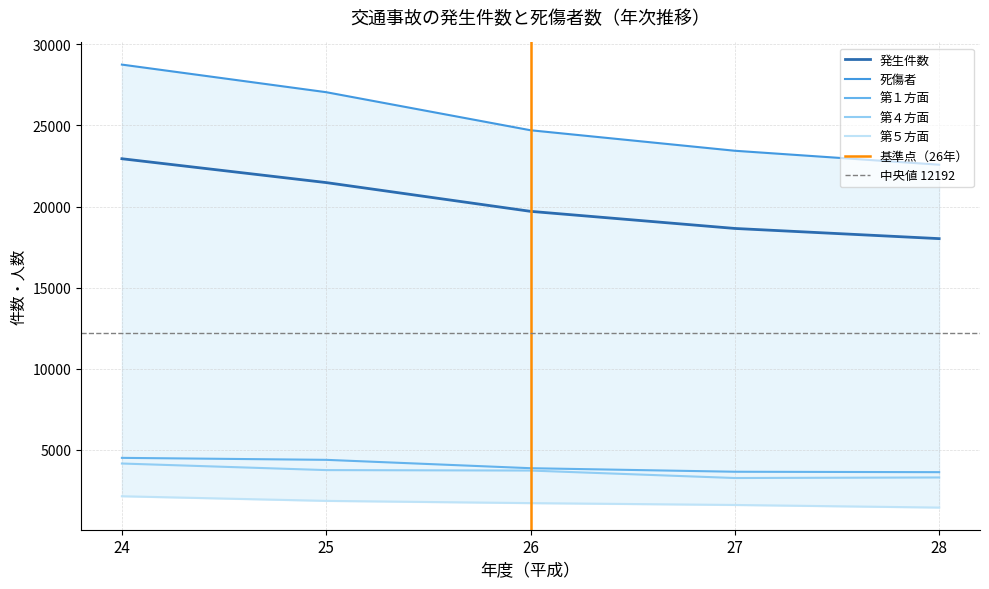

What is the difference between the highest and lowest values at 25?

25206